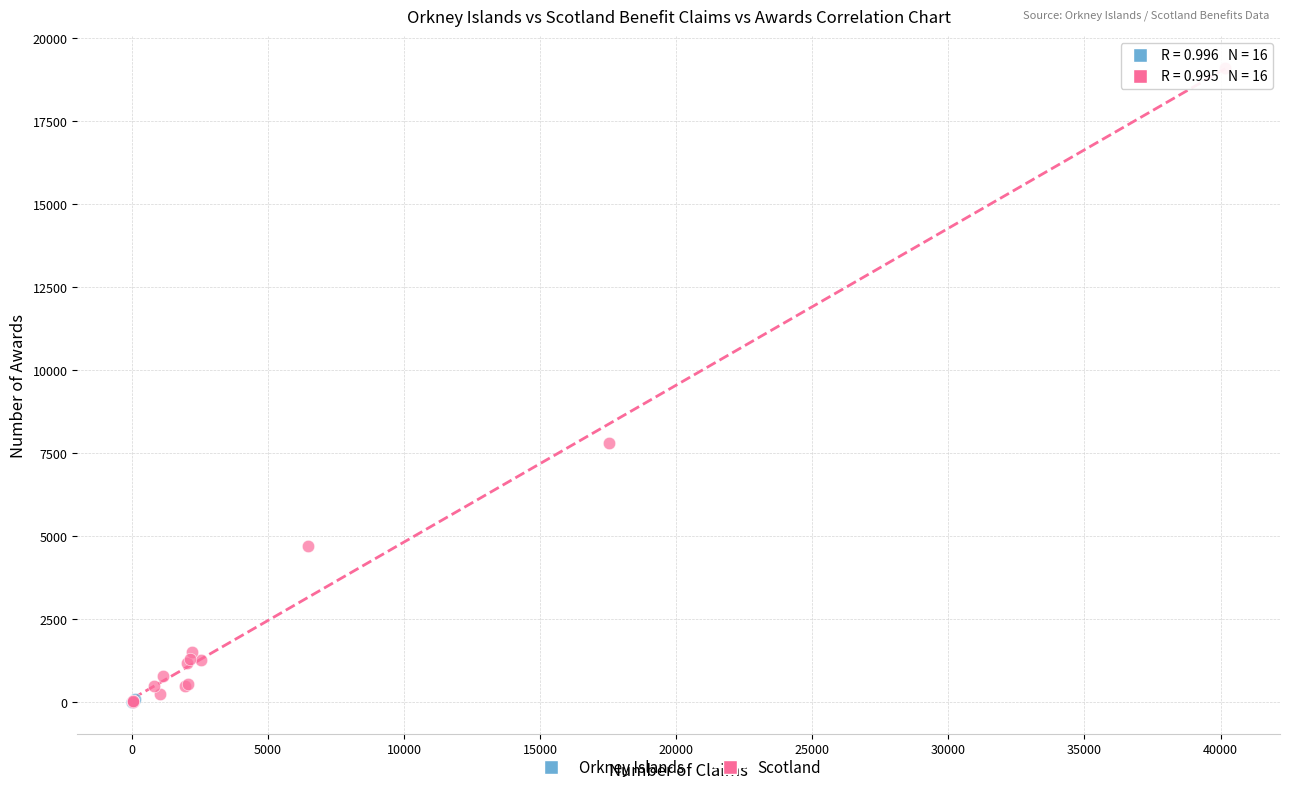

Which series has the widest spread of Y values?

Scotland